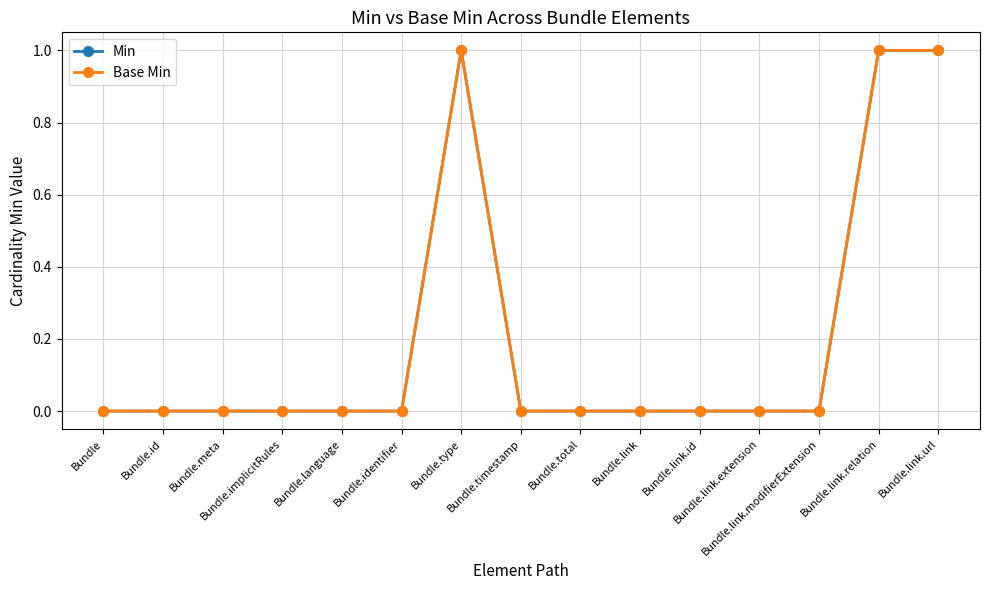

List the labels in order of Base Min value, largest first.

Bundle.type, Bundle.link.relation, Bundle.link.url, Bundle, Bundle.id, Bundle.meta, Bundle.implicitRules, Bundle.language, Bundle.identifier, Bundle.timestamp, Bundle.total, Bundle.link, Bundle.link.id, Bundle.link.extension, Bundle.link.modifierExtension